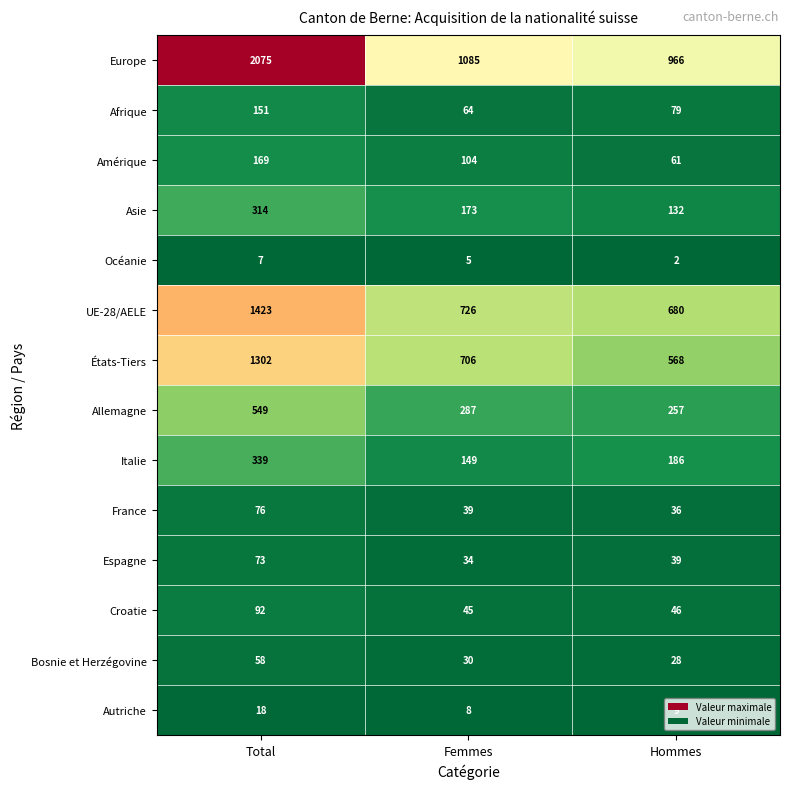

At Hommes, list the series in order from largest to smallest.

Europe, UE-28/AELE, États-Tiers, Allemagne, Italie, Asie, Afrique, Amérique, Croatie, Espagne, France, Bosnie et Herzégovine, Autriche, Océanie